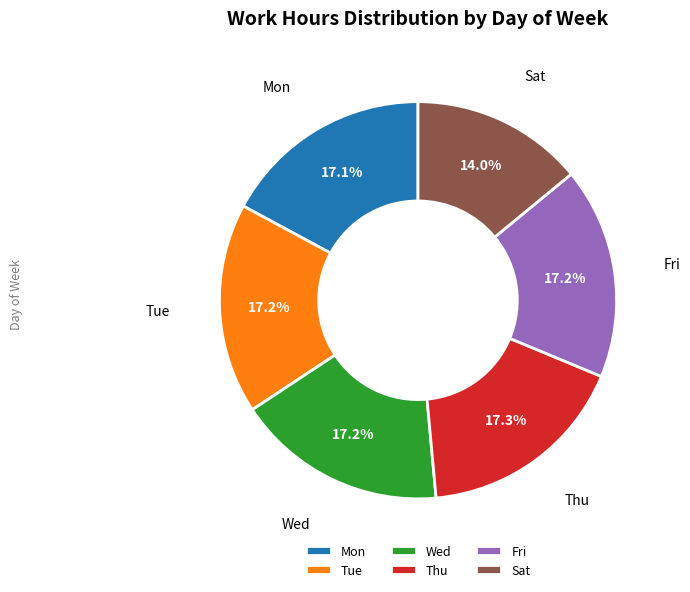

Approximately how many times larger is the value at Wed compared to Thu?

1.0